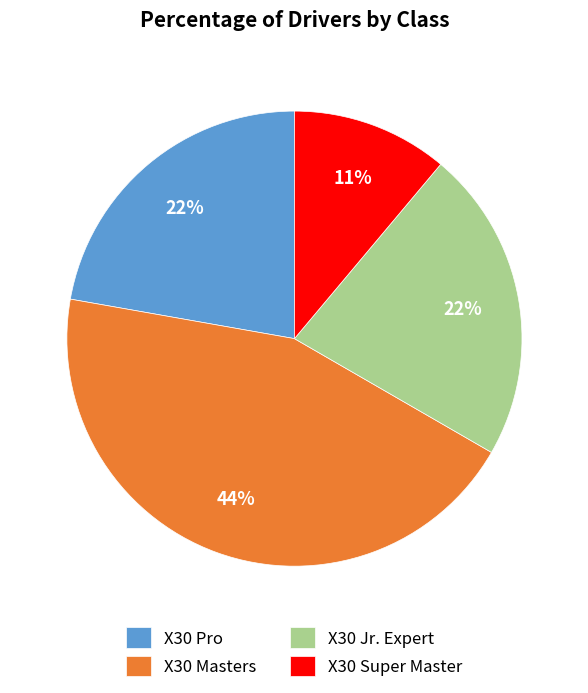

Do X30 Pro and X30 Masters together represent more than half of the pie?

Yes